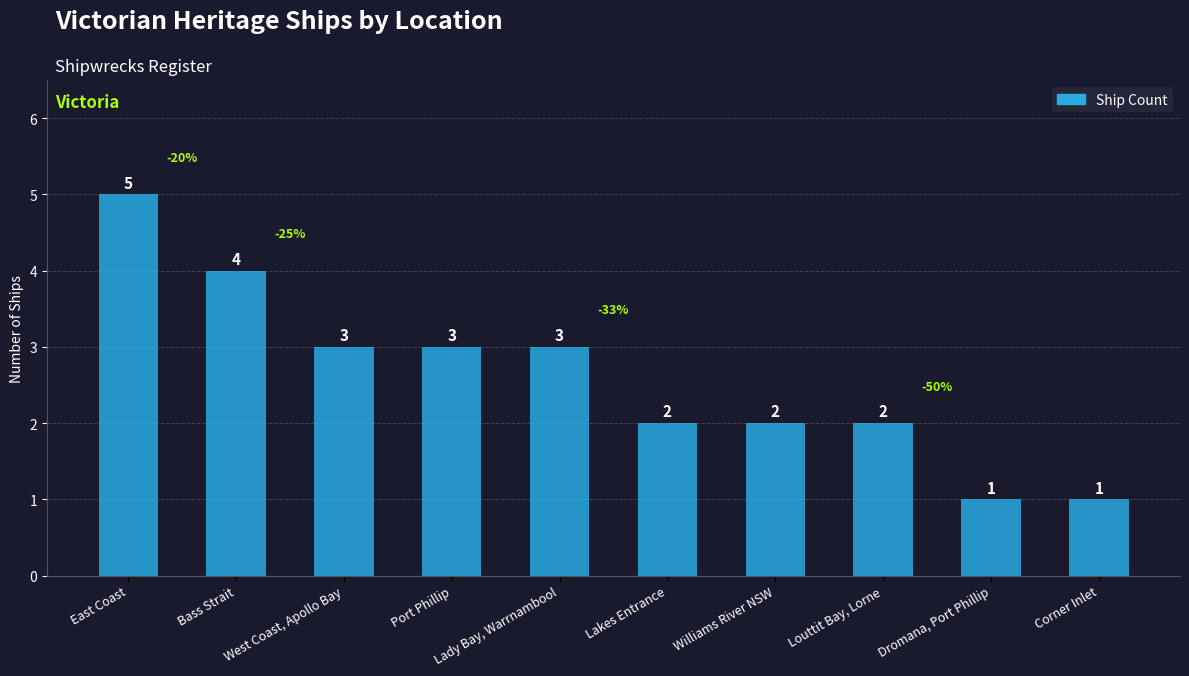

Does the chart contain stacked bars?

No